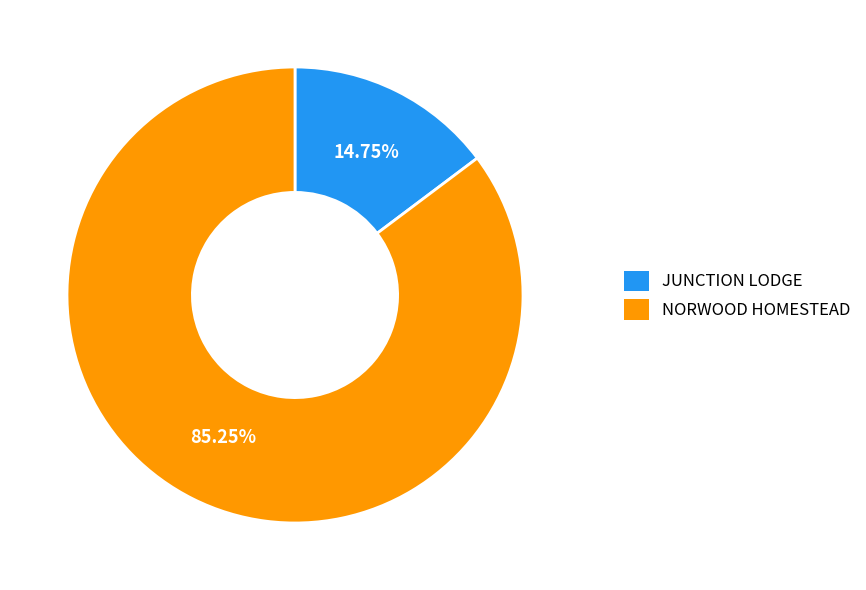

Which category has the smallest portion of the pie?

JUNCTION LODGE